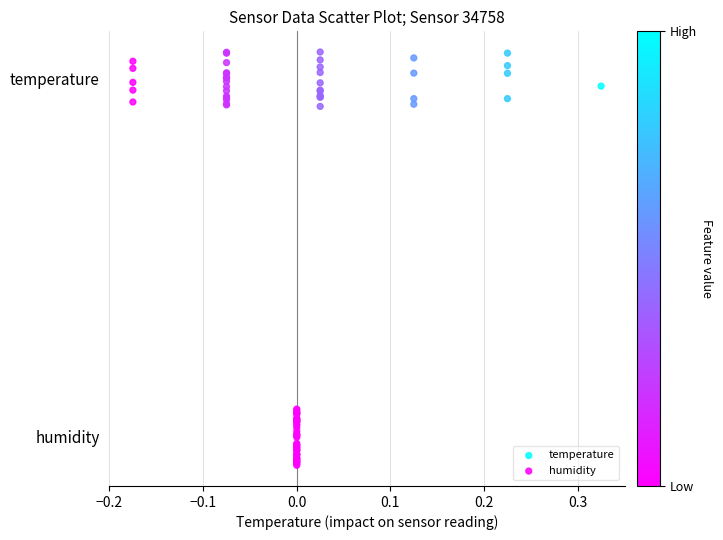

Which series reaches the minimum Y coordinate?

humidity